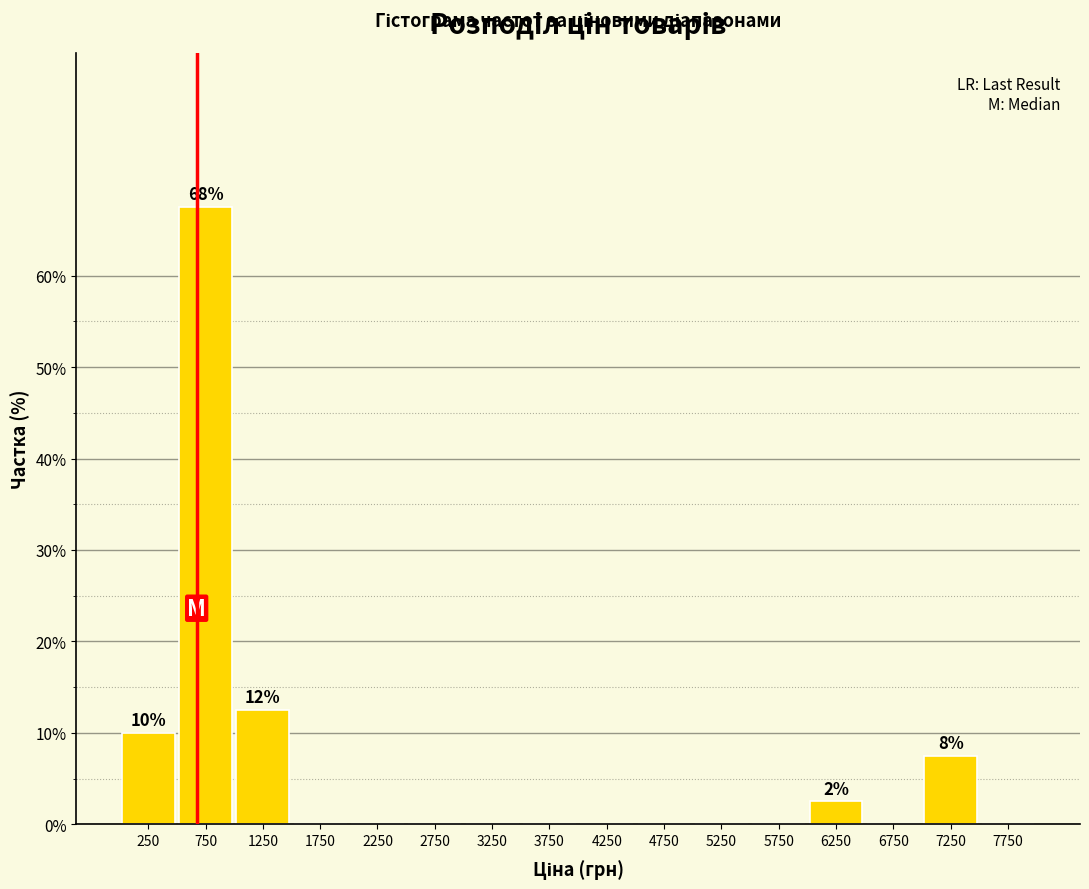

Which range on the x-axis has the tallest bar?

500 to 1000